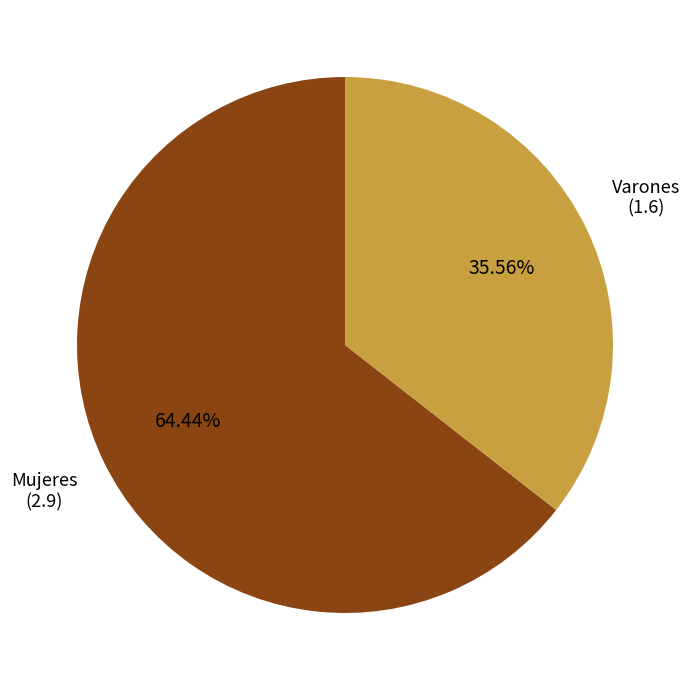

What is the largest slice in the pie chart?

Mujeres